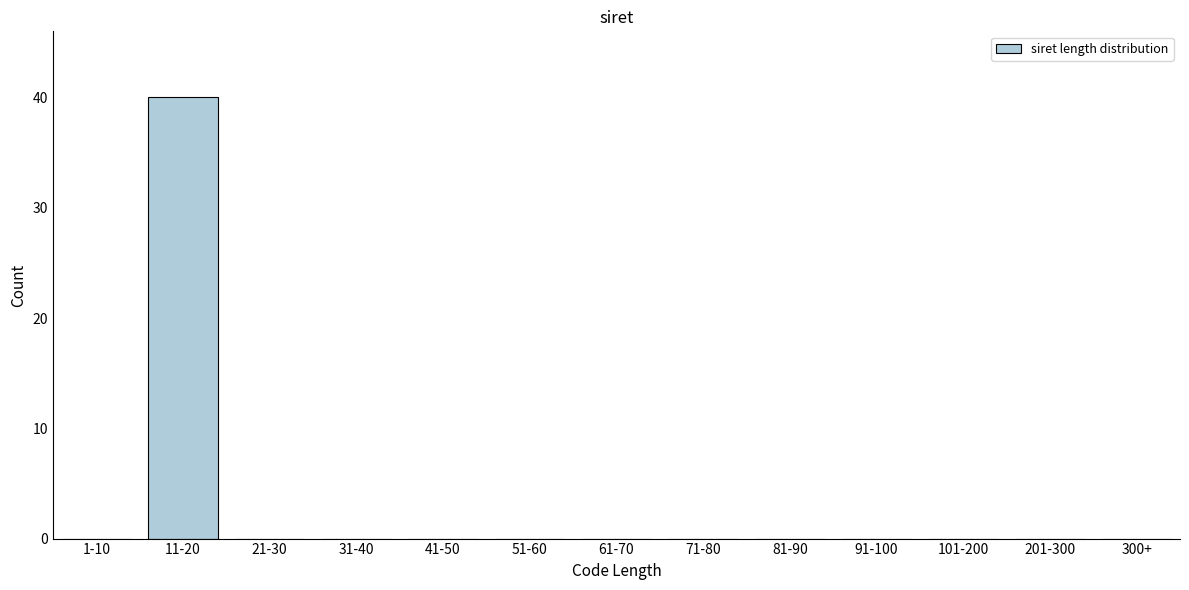

Reading left to right, transcribe all the data shown in this chart.

1-10=0	11-20=40	21-30=0	31-40=0	41-50=0	51-60=0	61-70=0	71-80=0	81-90=0	91-100=0	101-200=0	201-300=0	300+=0